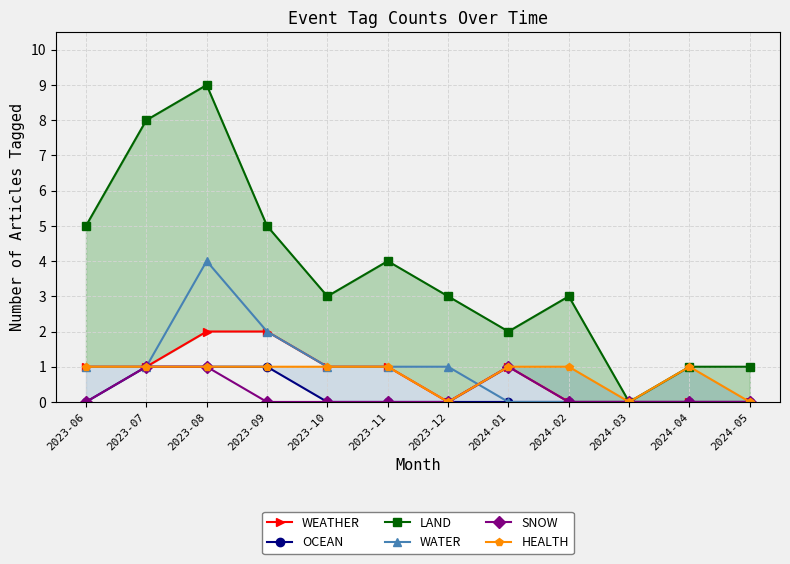

What is the label of the 5th point from the left?

2023-10